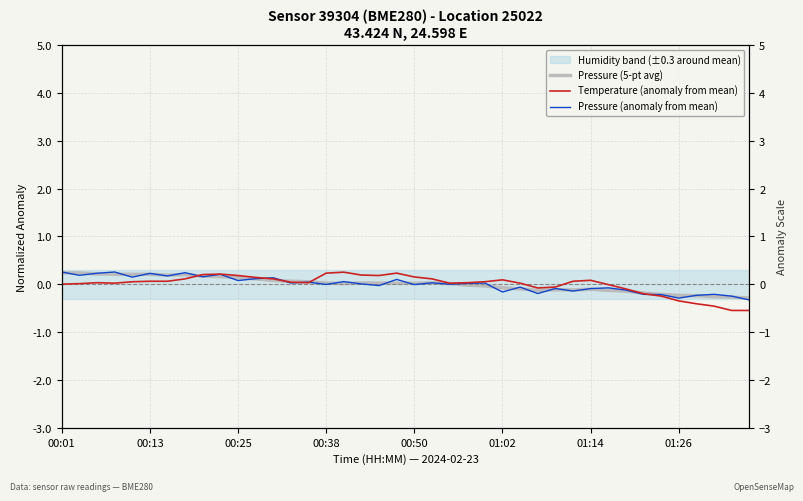

Where is Temperature (anomaly from mean) nearest to the value 0?

00:01